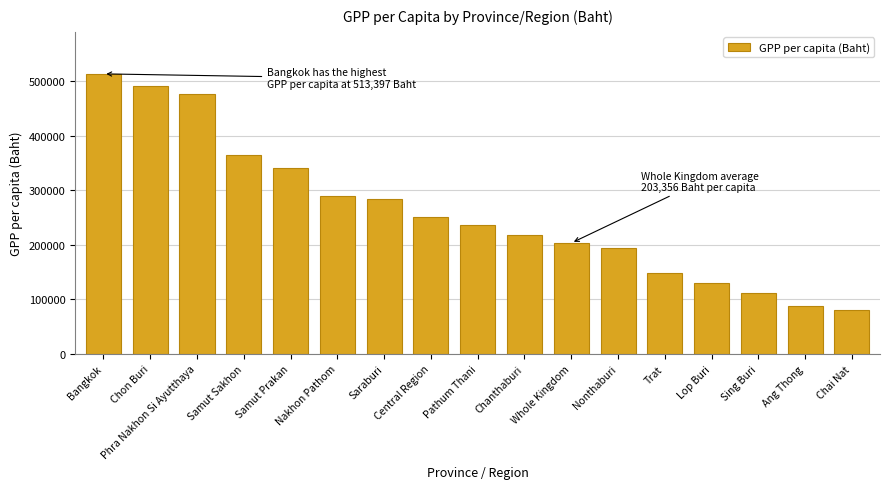

Reading right to left, transcribe all the data shown in this chart.

Chai Nat=81072	Ang Thong=87290	Sing Buri=111856	Lop Buri=129962	Trat=148446	Nonthaburi=193426	Whole Kingdom=203356	Chanthaburi=218411	Pathum Thani=236145	Central Region=251392	Saraburi=284180	Nakhon Pathom=288820	Samut Prakan=339972	Samut Sakhon=364354	Phra Nakhon Si Ayutthaya=475795	Chon Buri=491971	Bangkok=513397